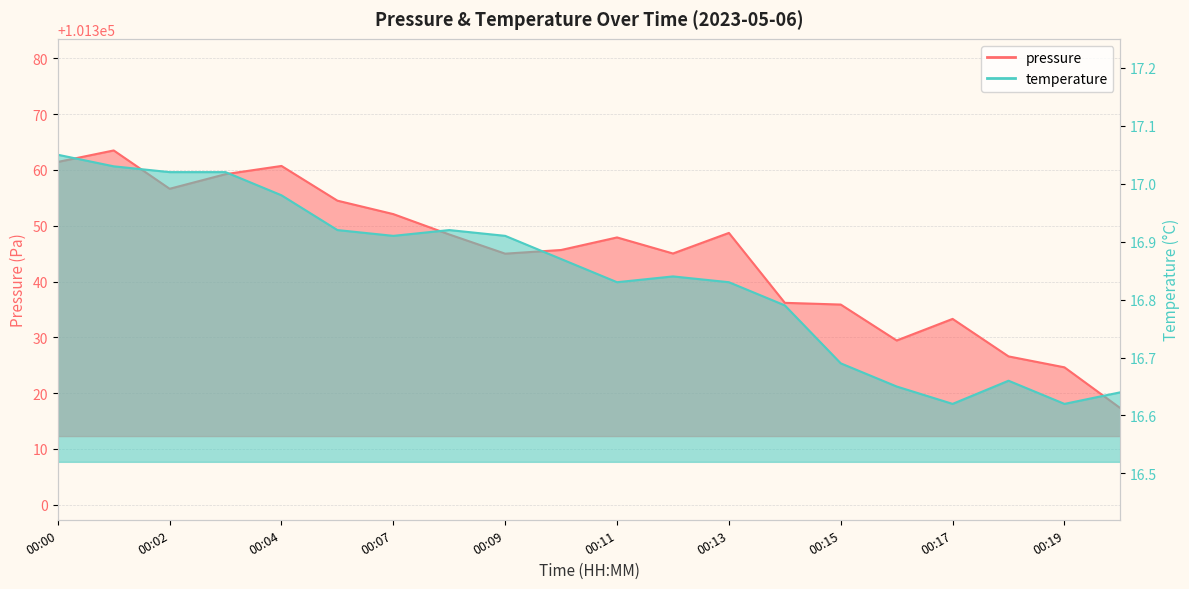

In temperature, how many points are lower than both neighbors (excluding endpoints)?

4